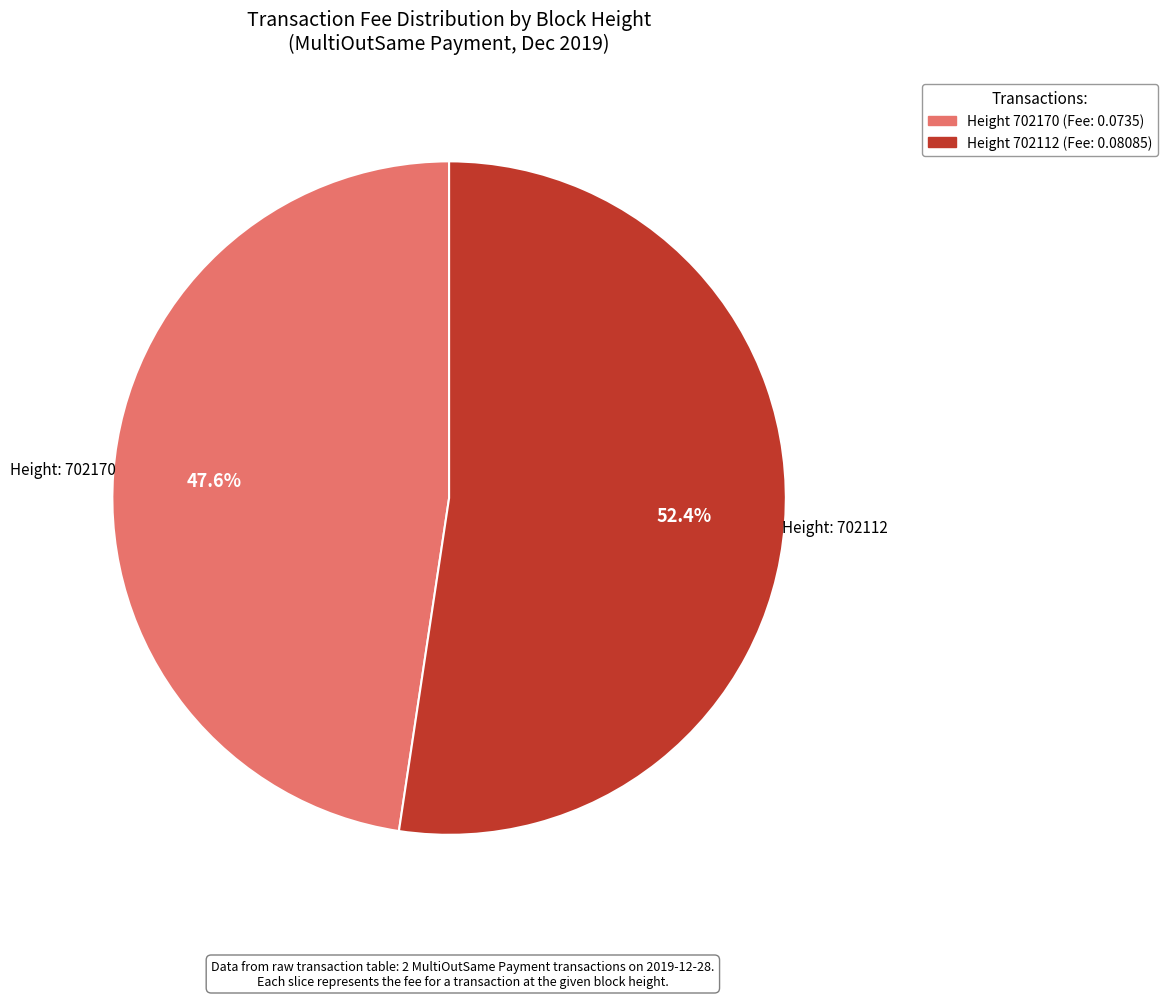

Is there a majority slice in this chart?

Yes